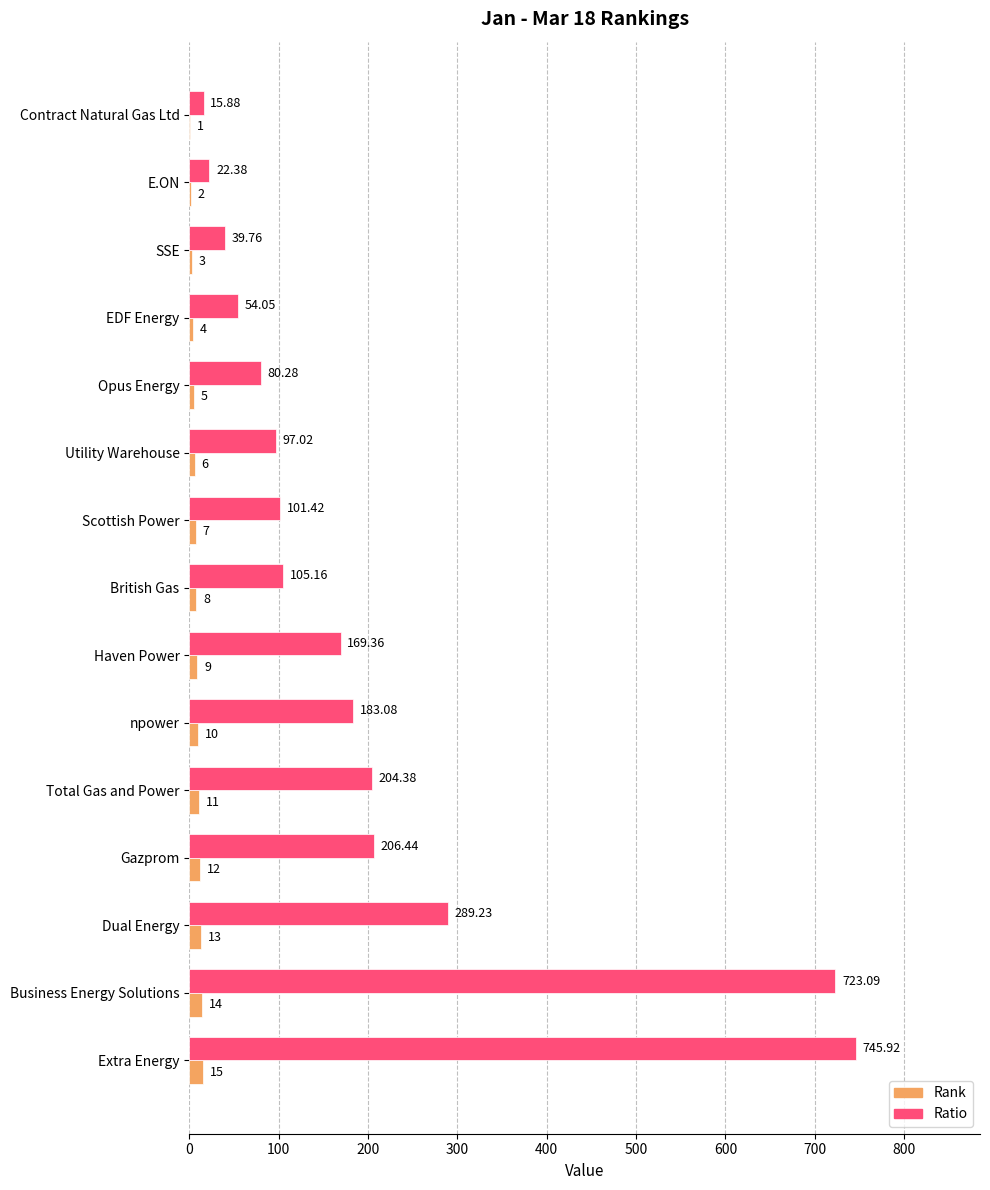

Which series changed the most between Utility Warehouse and Gazprom?

Ratio